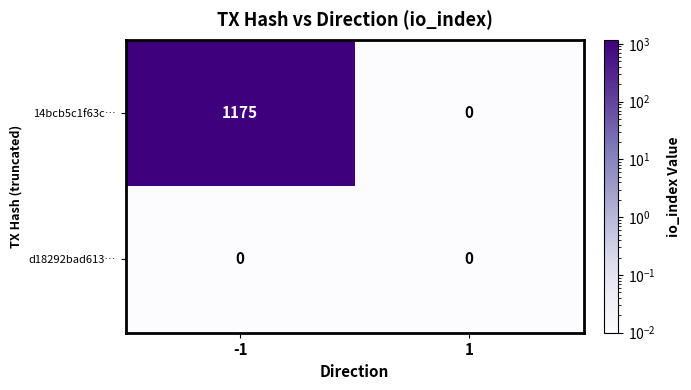

Reading left to right, what are all the values shown in this chart?

14bcb5c1f63c…: -1=1175	1=0
d18292bad613…: -1=0	1=0